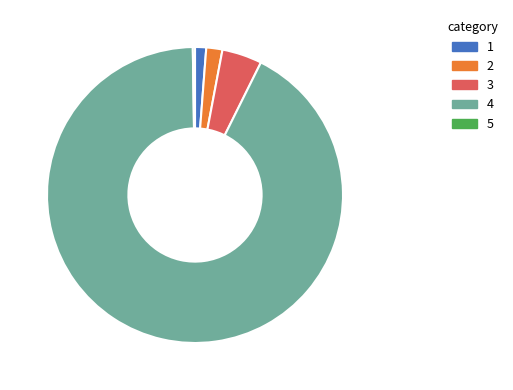

Is it true that 2 is 2% of the pie?

True